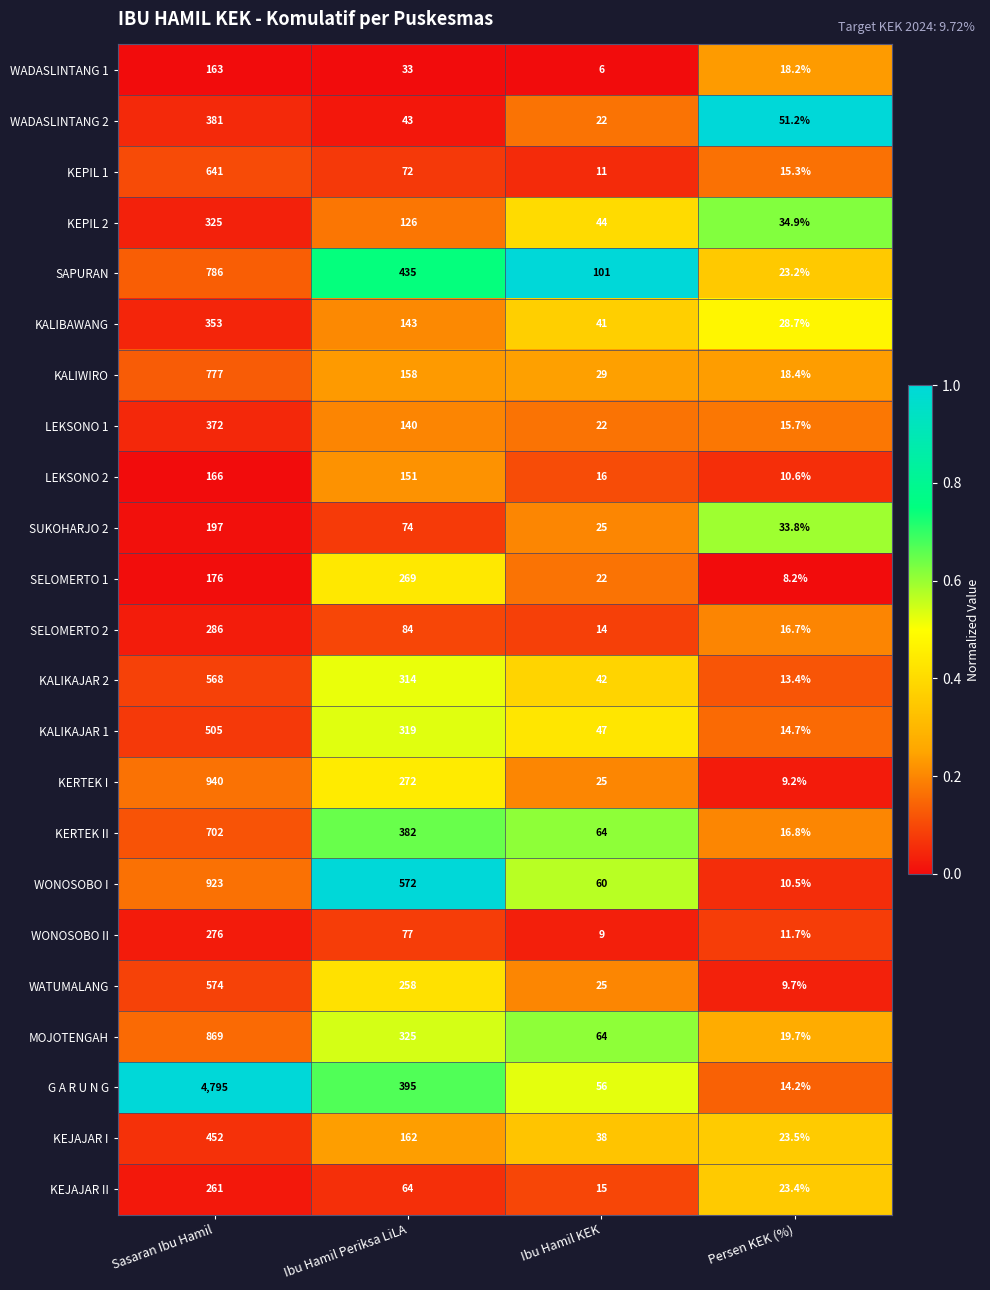

What is the difference between the highest and lowest values at Sasaran Ibu Hamil?

4632.0